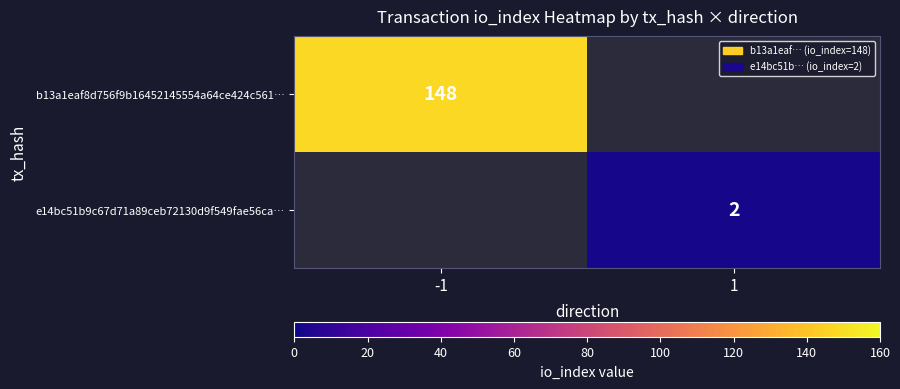

Is it true that e14bc51b9c67d71a89ceb72130d9f549fae56ca… equals 1 at 1?

False